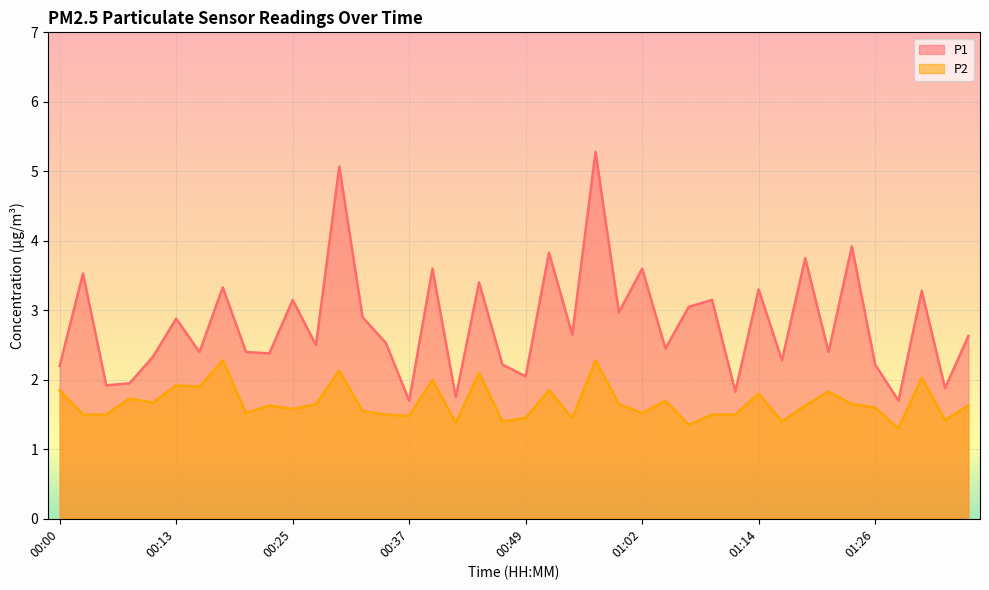

Which has a higher value, 00:30 or 00:03?

00:30